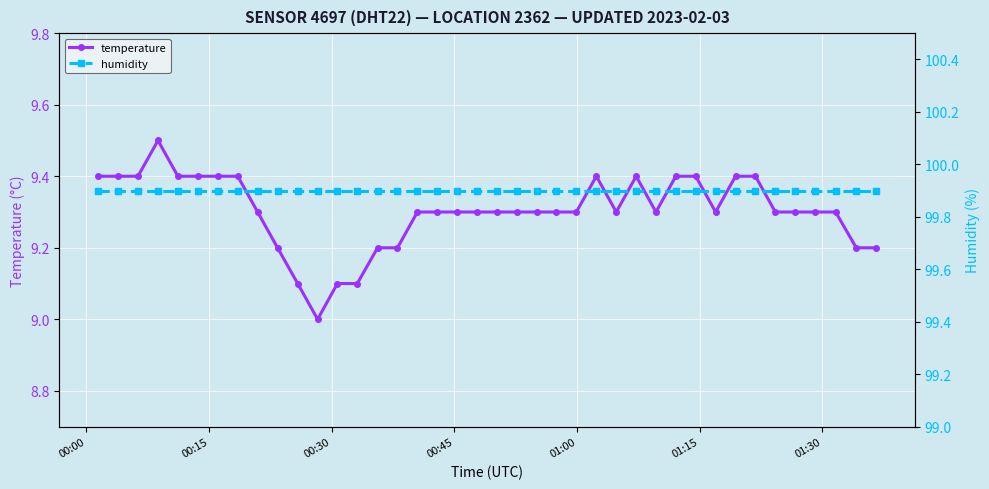

List the series in order of their peak value, highest first.

humidity, temperature